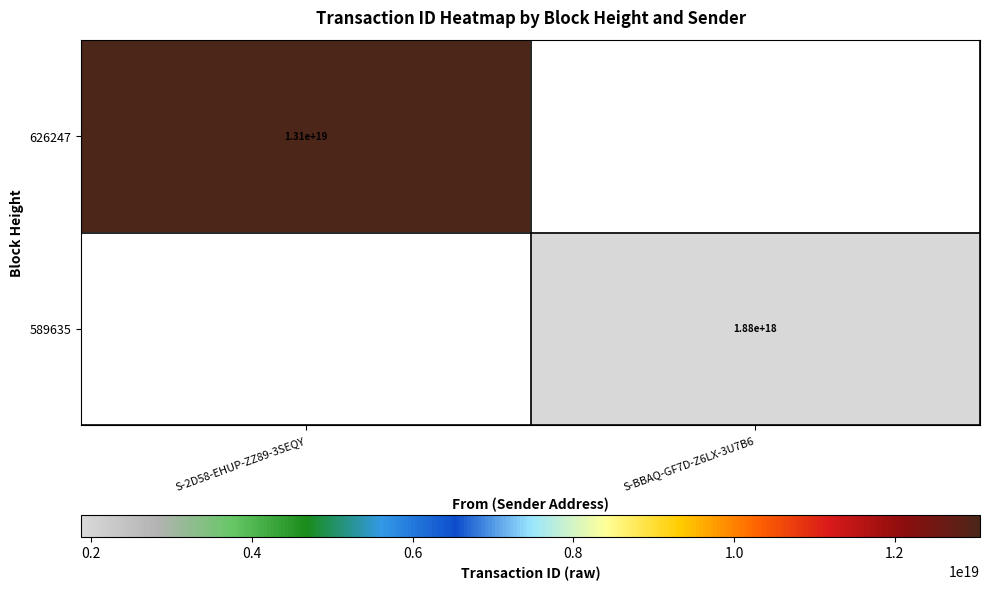

True or false: 626247 has a value of 17939072588579962880 at S-2D58-EHUP-ZZ89-3SEQY.

False